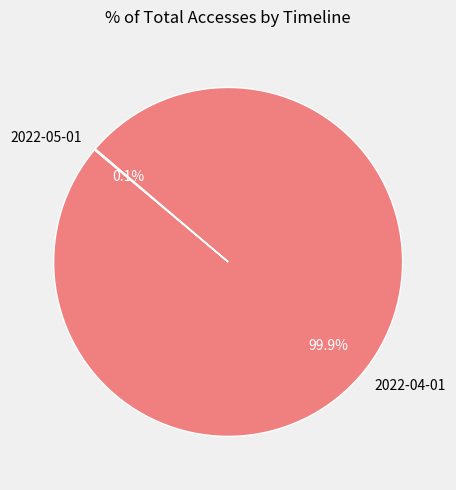

What is the majority slice?

2022-04-01